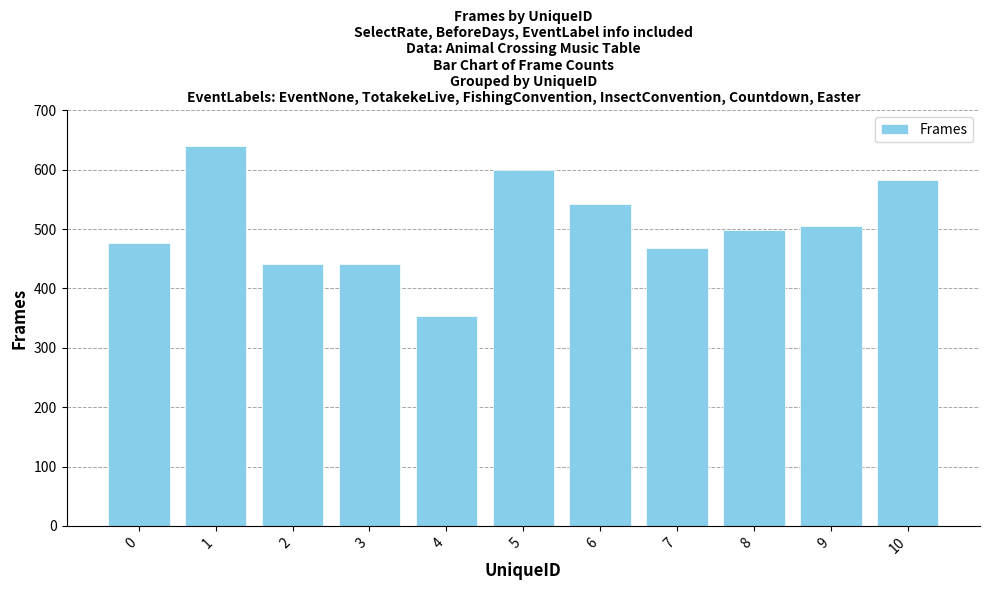

What is the ratio of the value at 4 to the value at 10?

0.6